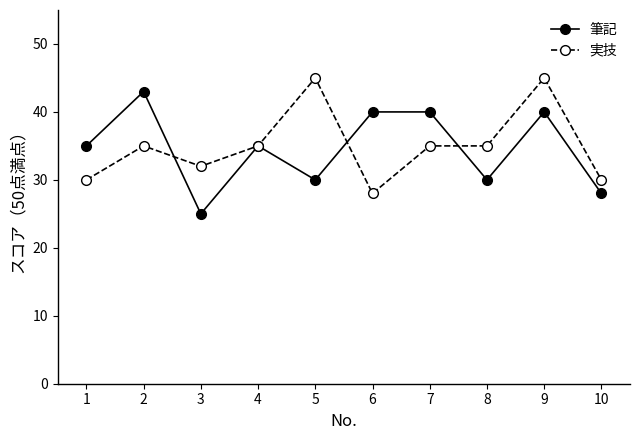

The 筆記 series shows 16 at 2. True or false?

False